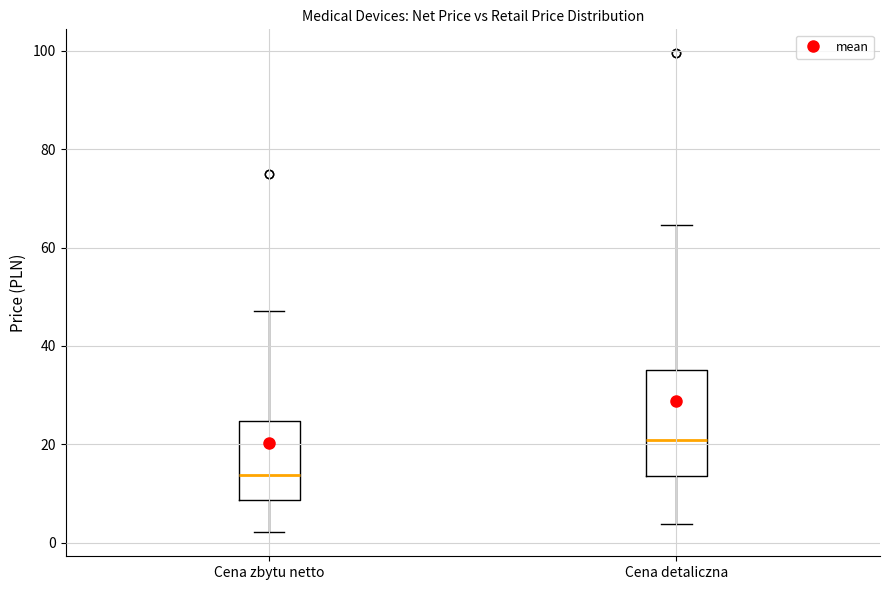

Which box has the lowest median line?

Cena zbytu netto